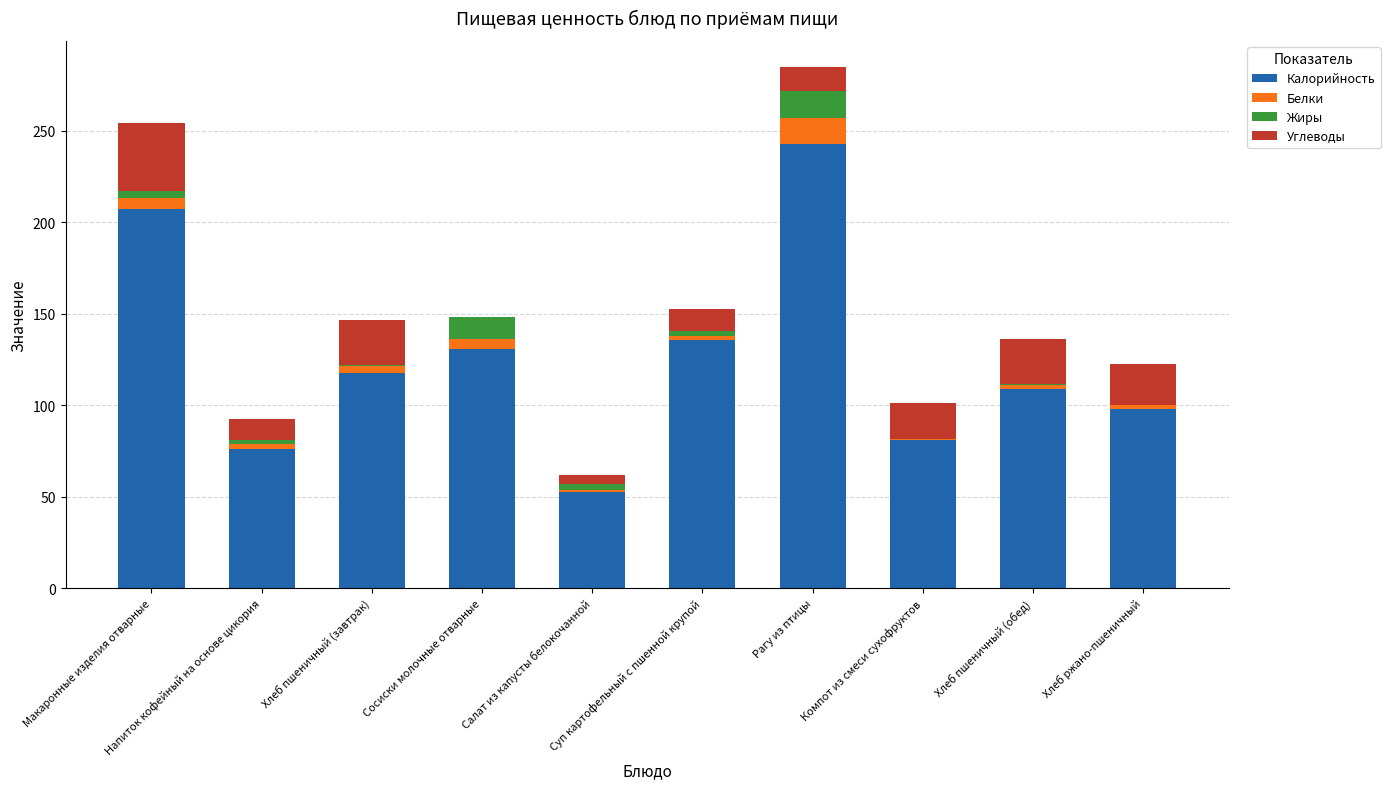

What is the sum of the Углеводы values at Рагу из птицы and Хлеб пшеничный (завтрак)?

37.5